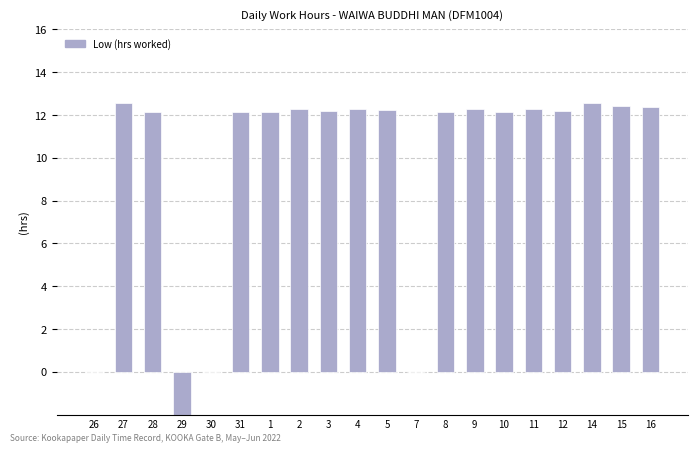

What is the maximum value shown in the chart?

12.6